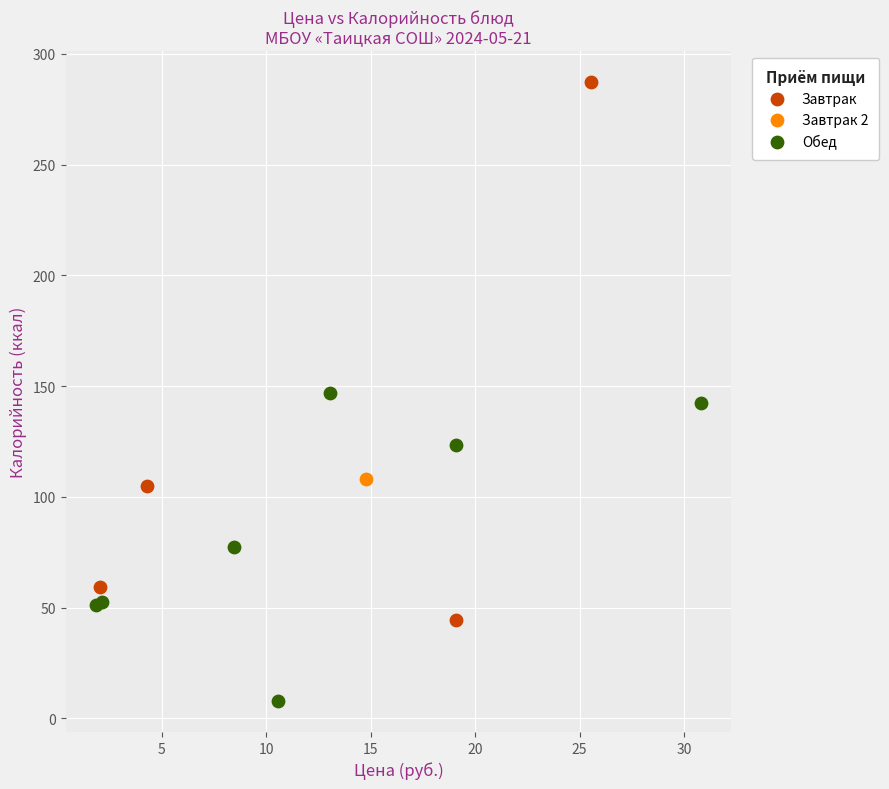

Which series contains the lowest Y value?

Обед